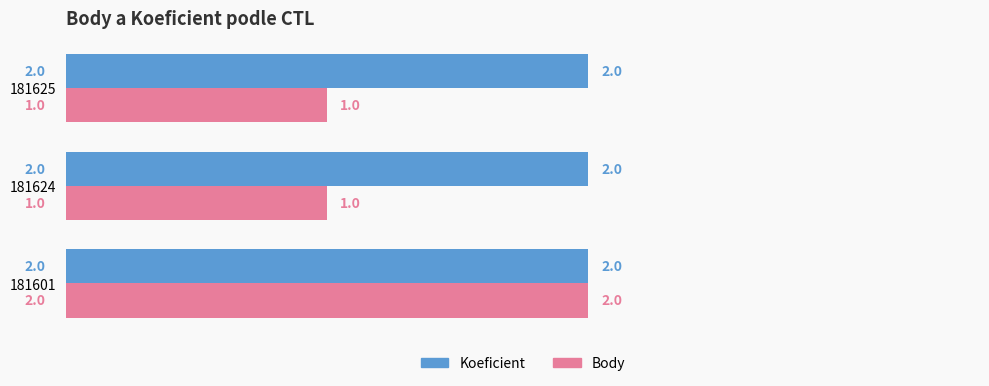

What is the lowest value of the Body series?

1